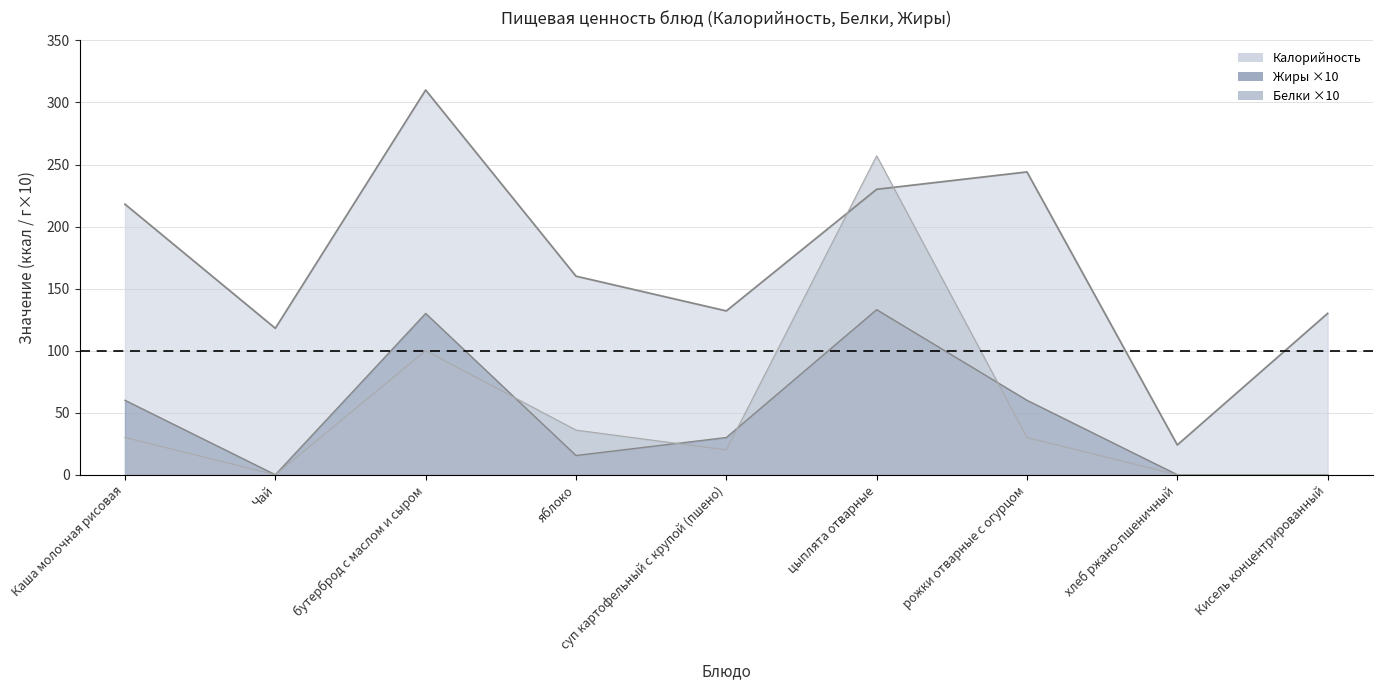

Read the Жиры value at яблоко.

15.5